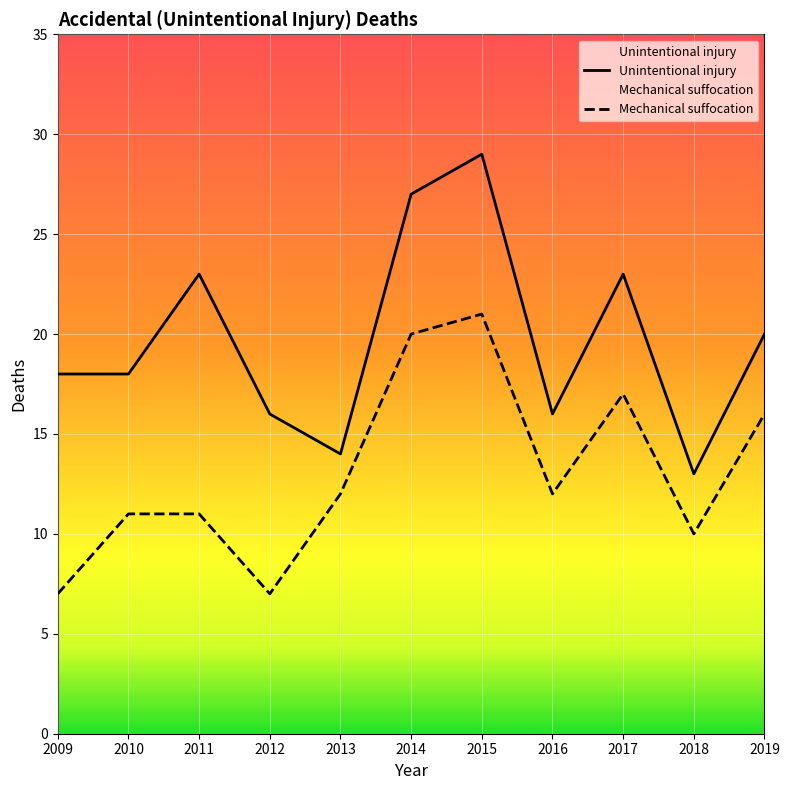

At which category does Mechanical suffocation reach its first local peak?

2015